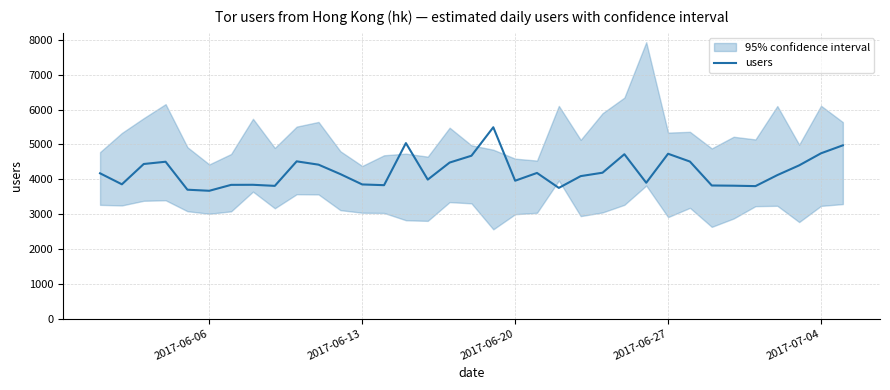

What is the minimum value for users?

3667